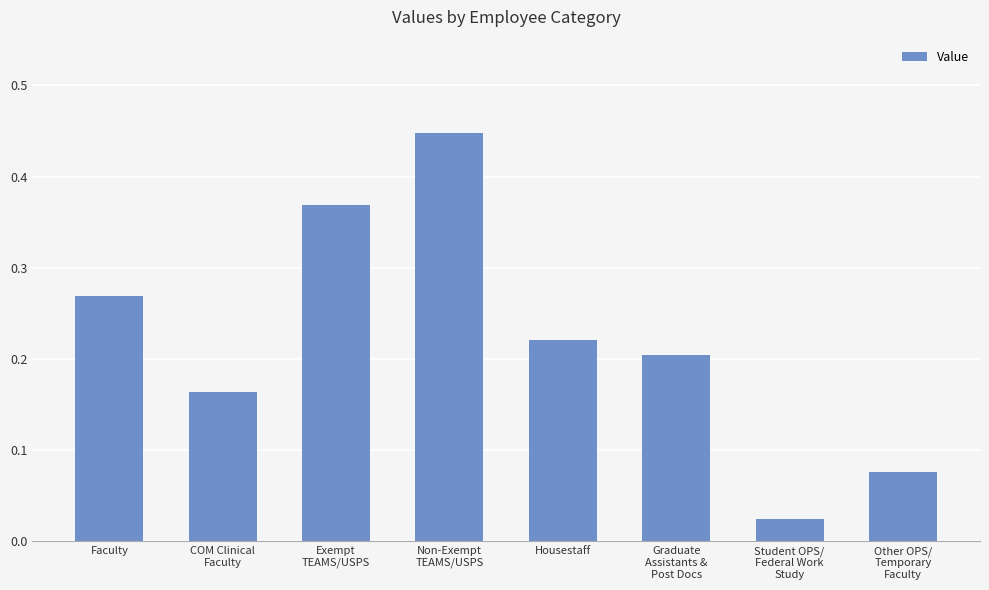

At which label is the value closest to 0?

Student OPS/
Federal Work
Study